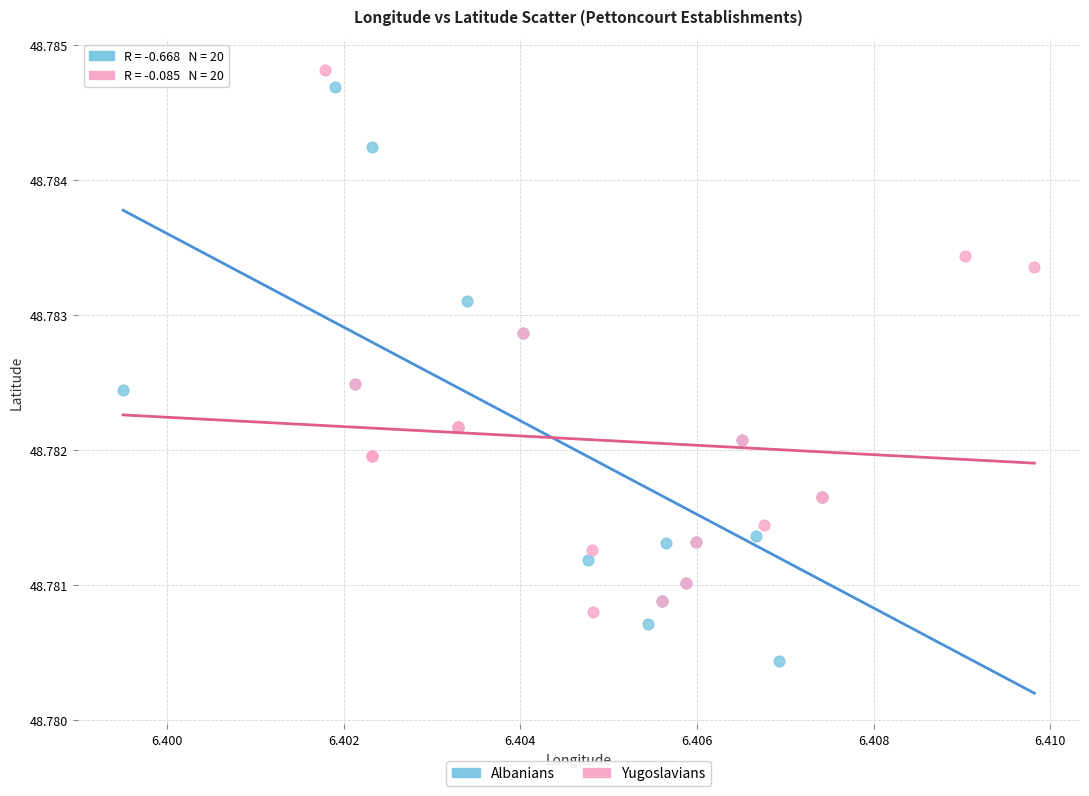

What are all the series names shown in the legend?

Albanians, Yugoslavians